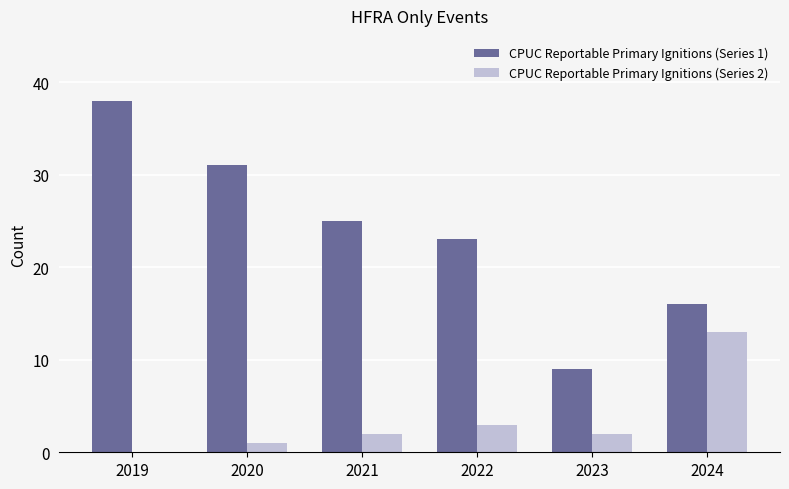

Which series has the largest range (max minus min)?

CPUC Reportable Primary Ignitions (Series 1)